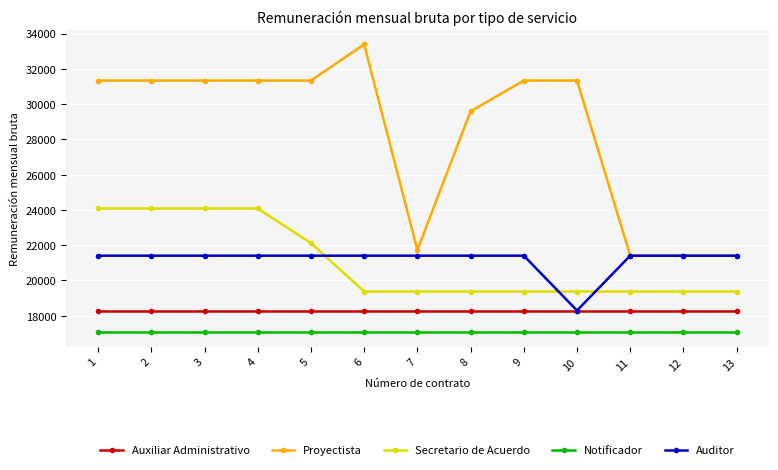

Reading left to right, extract all data points from this chart.

Auxiliar Administrativo: 1=18297.1	2=18297.1	3=18297.1	4=18297.1	5=18297.1	6=18297.1	7=18297.1	8=18297.1	9=18297.1	10=18297.1	11=18297.1	12=18297.1	13=18297.1
Proyectista: 1=31332.6	2=31332.6	3=31332.6	4=31332.6	5=31332.6	6=33386.0	7=21726.0	8=29591.9	9=31332.6	10=31332.6	11=21404.8	12=21404.8	13=21404.8
Secretario de Acuerdo: 1=24080.4	2=24080.4	3=24080.4	4=24080.4	5=22120.0	6=19373.4	7=19373.4	8=19373.4	9=19373.4	10=19373.4	11=19373.4	12=19373.4	13=19373.4
Notificador: 1=17058.6	2=17058.6	3=17058.6	4=17058.6	5=17058.6	6=17058.6	7=17058.6	8=17058.6	9=17058.6	10=17058.6	11=17058.6	12=17058.6	13=17058.6
Auditor: 1=21404.8	2=21404.8	3=21404.8	4=21404.8	5=21404.8	6=21404.8	7=21404.8	8=21404.8	9=21404.8	10=18297.1	11=21404.8	12=21404.8	13=21404.8